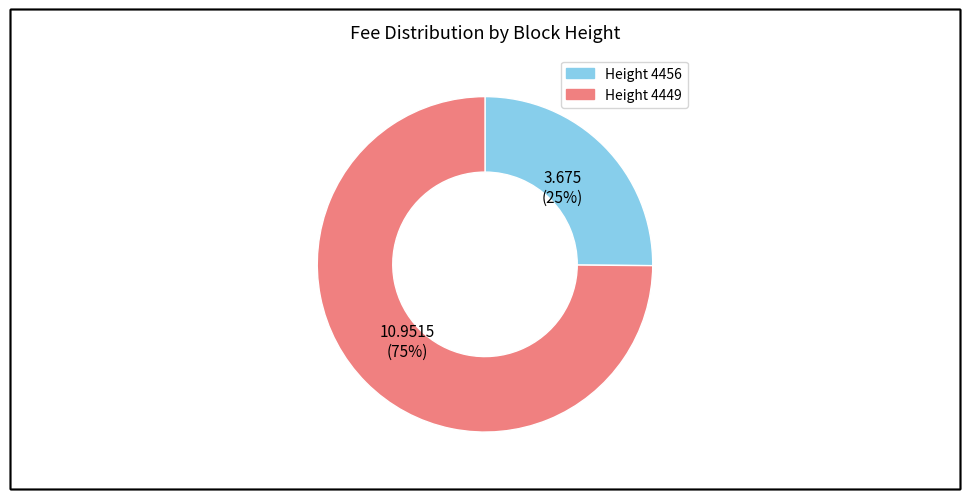

Which has a higher value, Height 4449 or Height 4456?

Height 4449